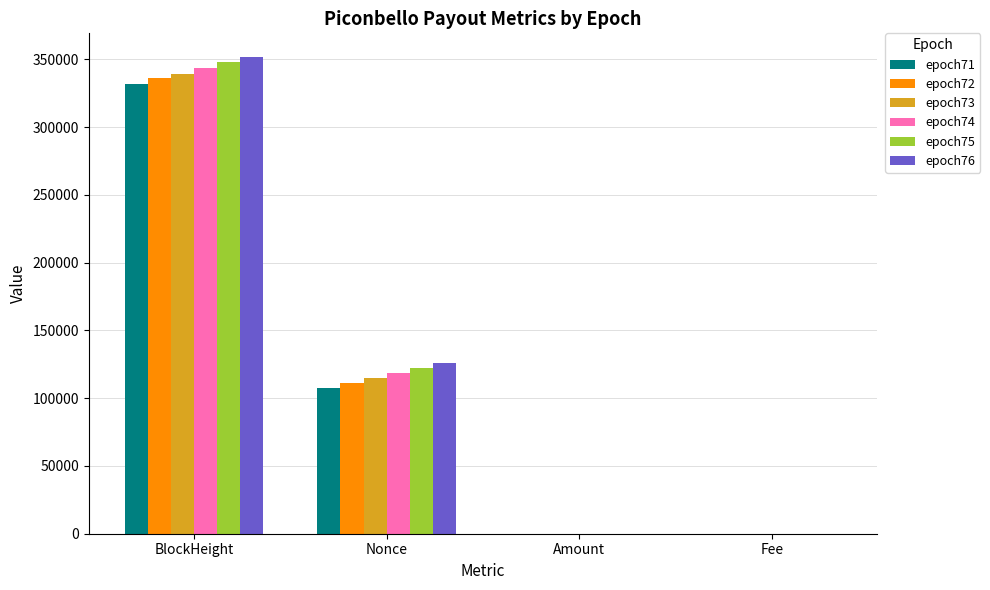

How many data points does each series have?

4